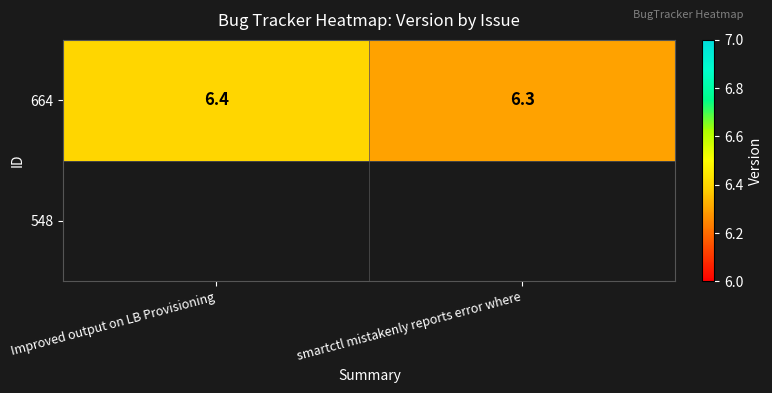

True or false: the data shows 6.4 at Improved output on LB Provisioning.

True